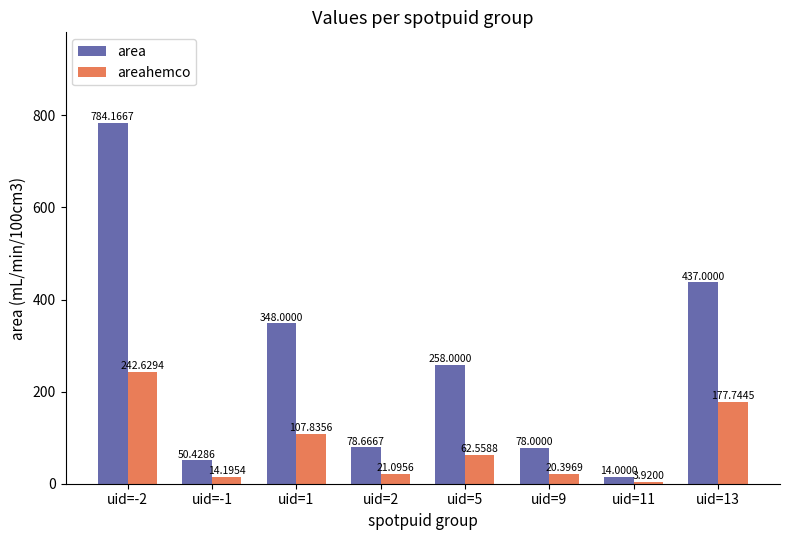

Is the value of areahemco at uid=11 greater than the value of area at uid=9?

No